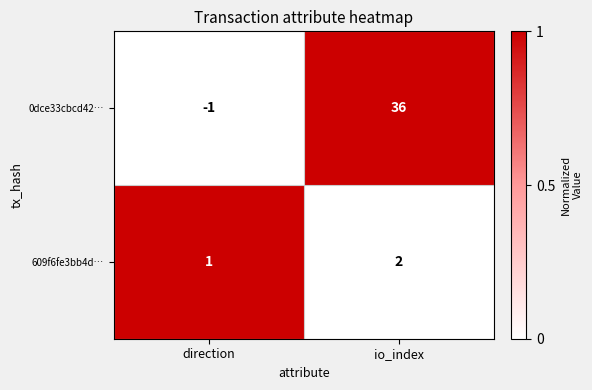

Reading left to right, what are all the values shown in this chart?

0dce33cbcd42…: -1	36
609f6fe3bb4d…: 1	2